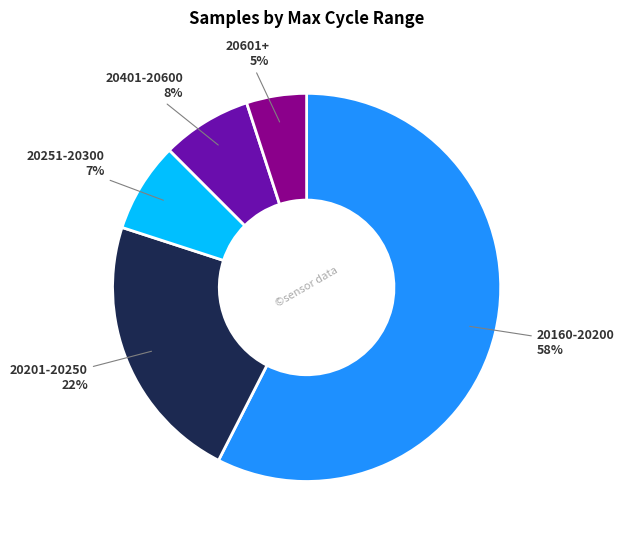

Is it true that 20251-20300 is 1% of the pie?

False